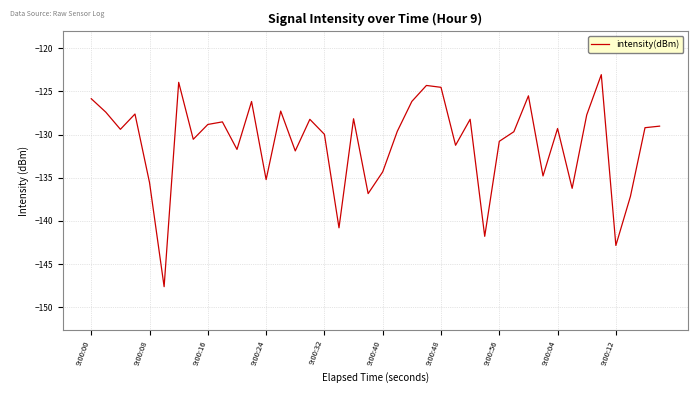

What is the difference between the maximum and minimum values?

24.6